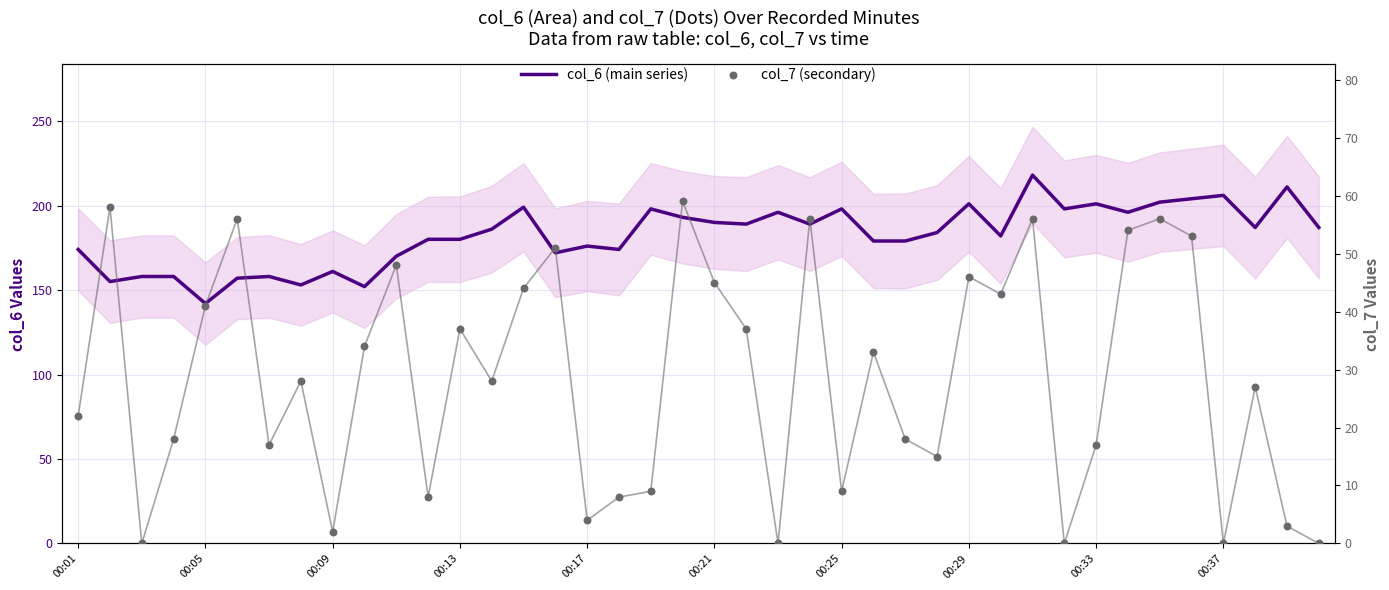

Which series has the largest total across all categories?

col_6 (main series)